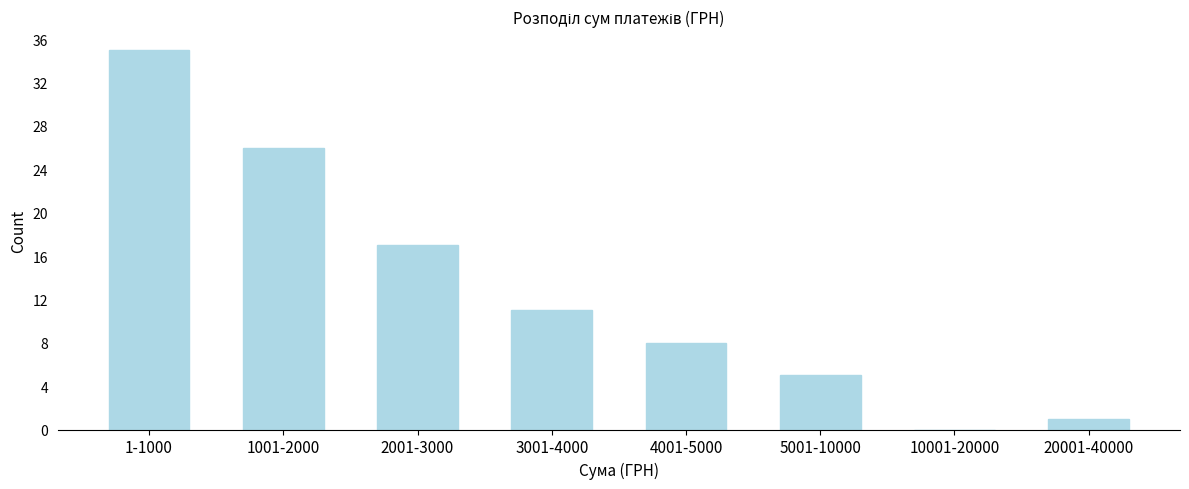

Reading right to left, transcribe all the data shown in this chart.

20001-40000=1	10001-20000=0	5001-10000=5	4001-5000=8	3001-4000=11	2001-3000=17	1001-2000=26	1-1000=35